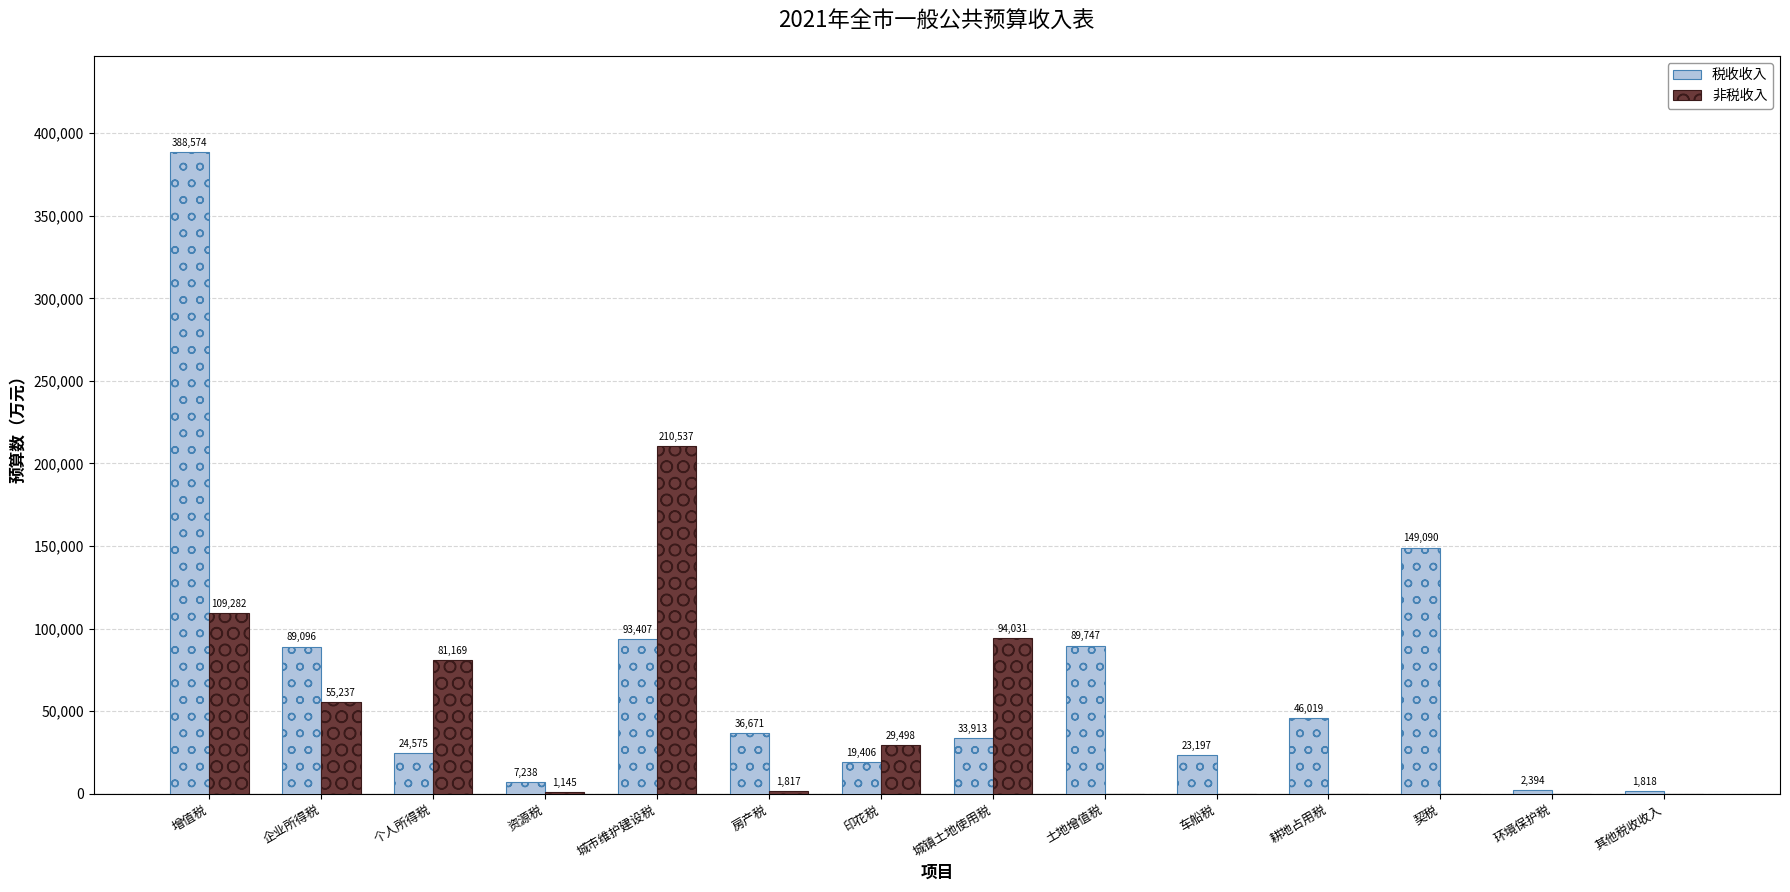

Are the bars grouped side by side (vs. stacked)?

Yes